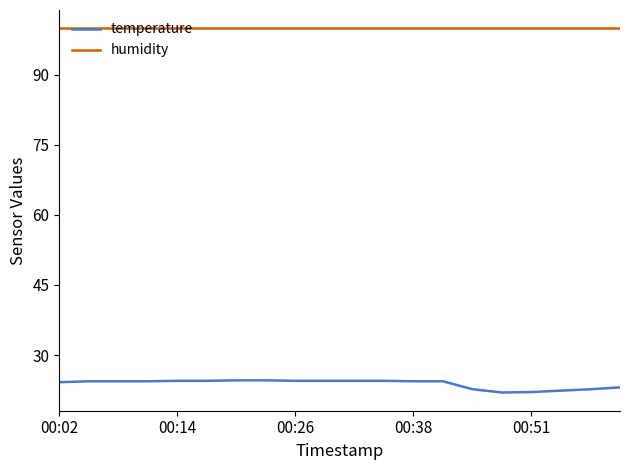

What are all the series names shown in the legend?

temperature, humidity